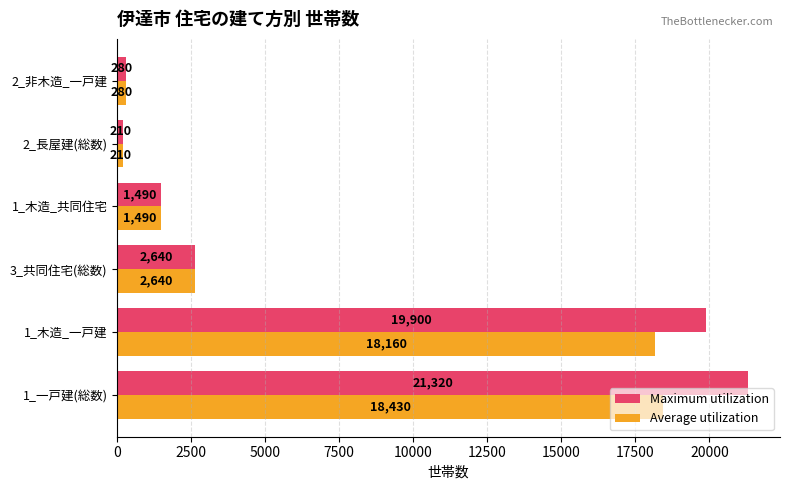

Rank the series by their maximum value, from lowest to highest.

Average utilization, Maximum utilization